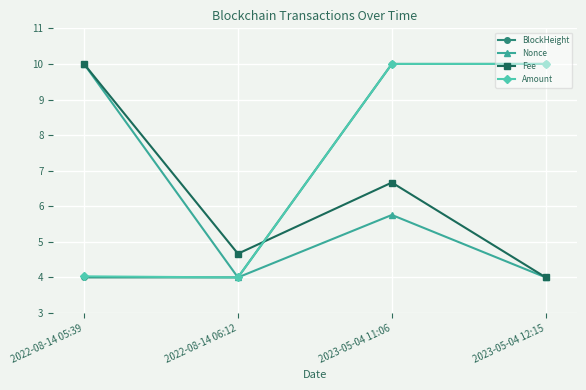

What are all the series names shown in the legend?

BlockHeight, Nonce, Fee, Amount